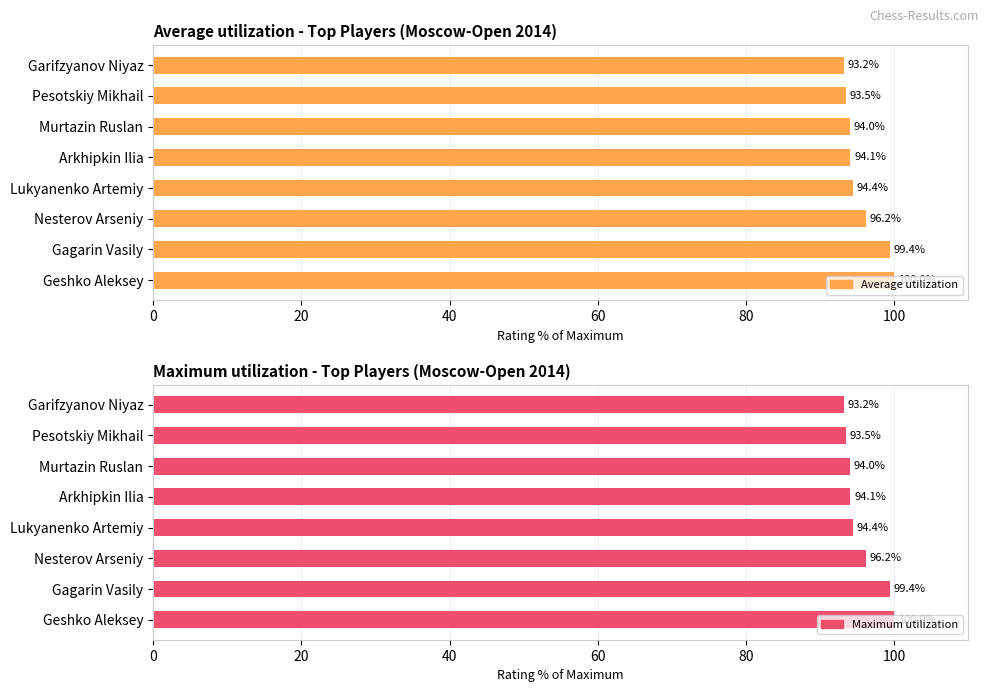

The Maximum utilization series shows 162.7 at Murtazin Ruslan. True or false?

False